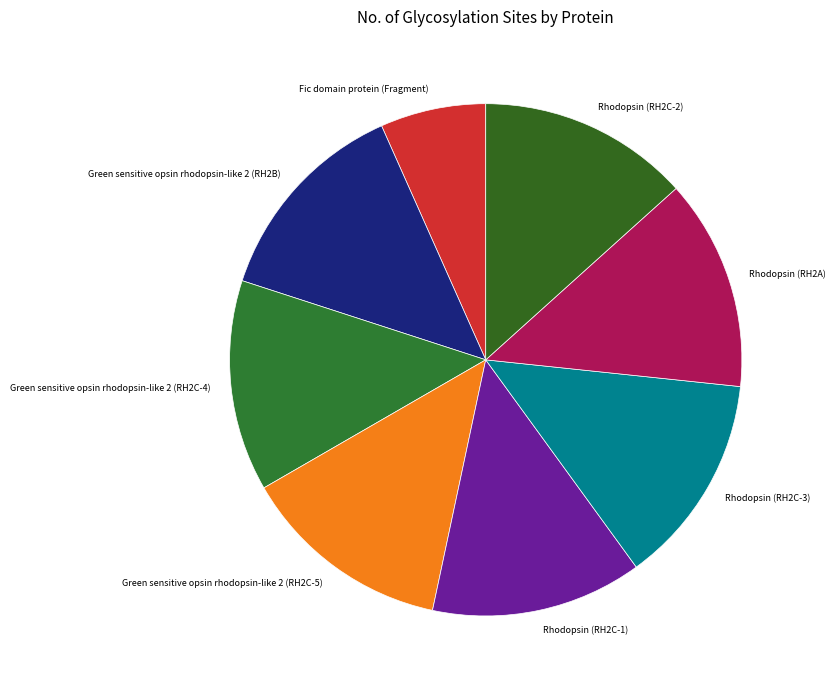

True or false: Green sensitive opsin rhodopsin-like 2 (RH2C-4) accounts for 20% of the total.

False